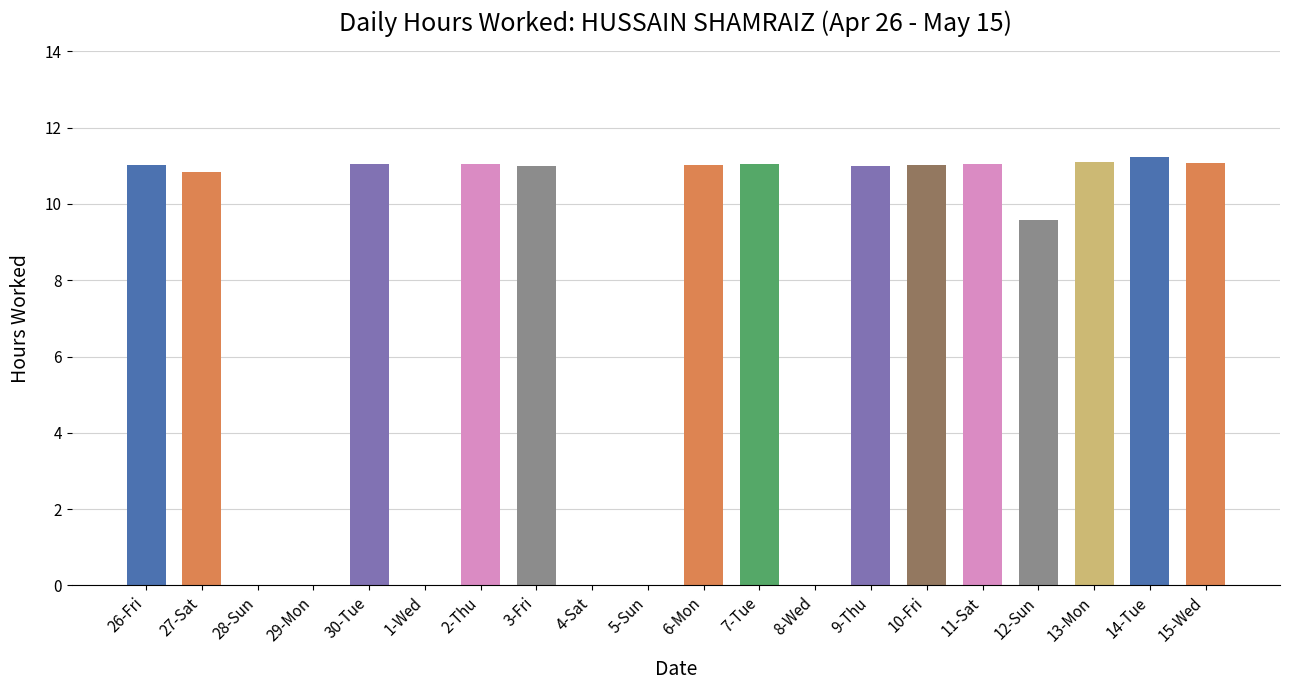

Is it true that the value at 15-Wed is 15.0?

False